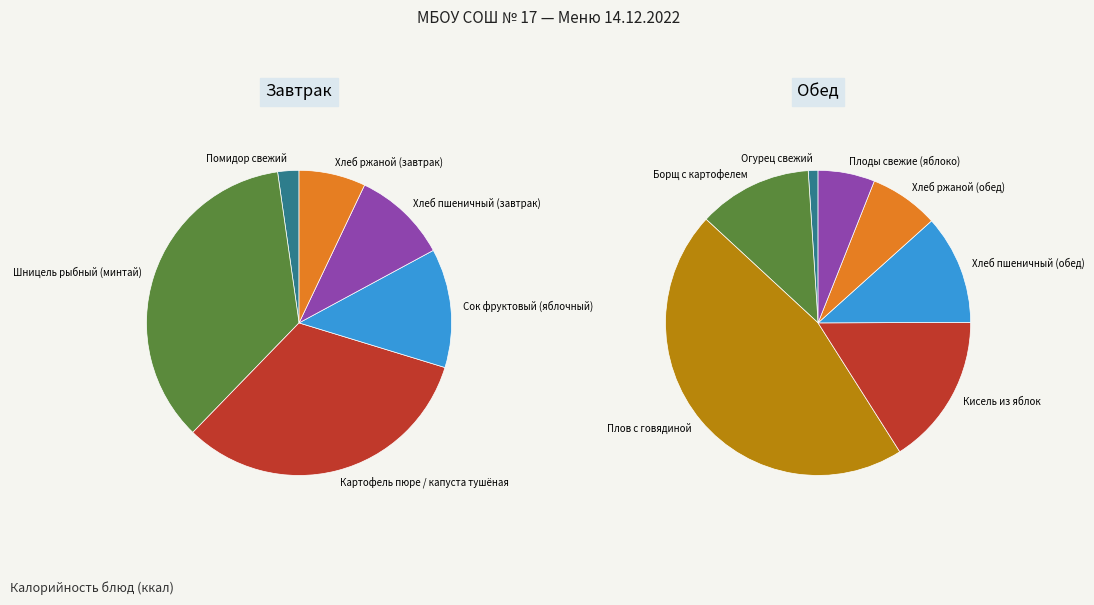

Combined, do Хлеб пшеничный (завтрак) and Помидор свежий account for over 50%?

No